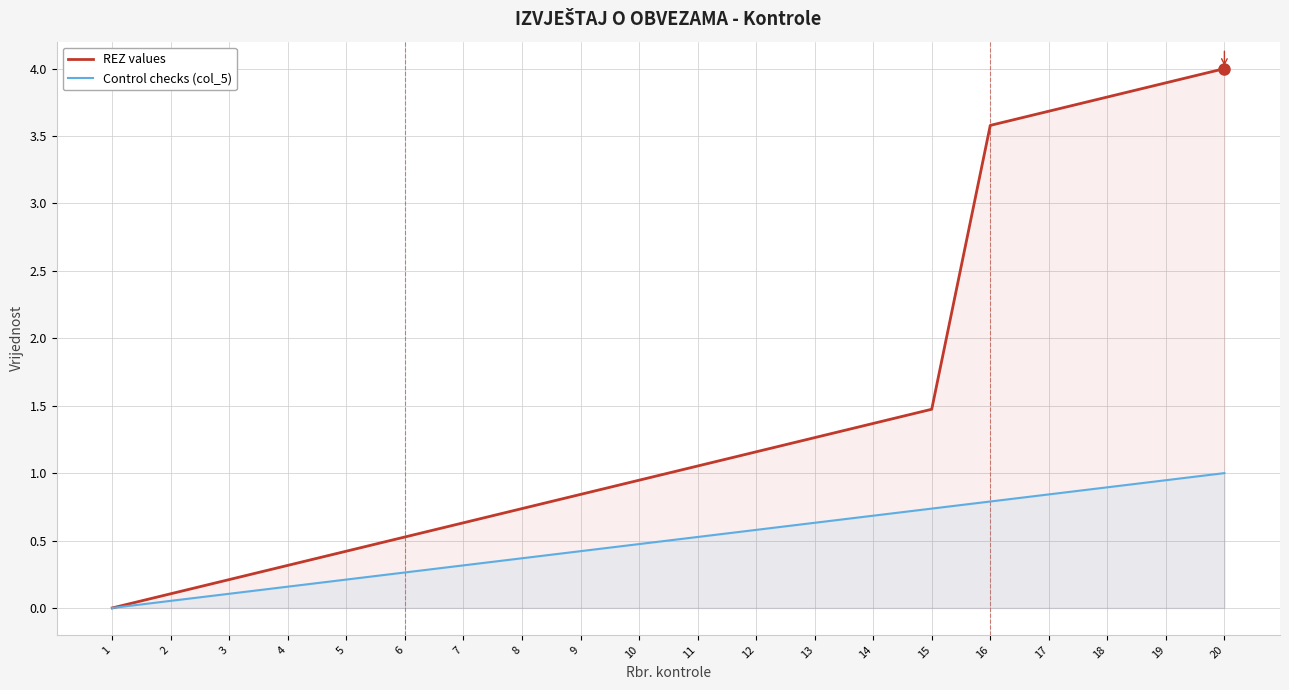

True or false: Control checks (col_5) and REZ values intersect in this chart.

False